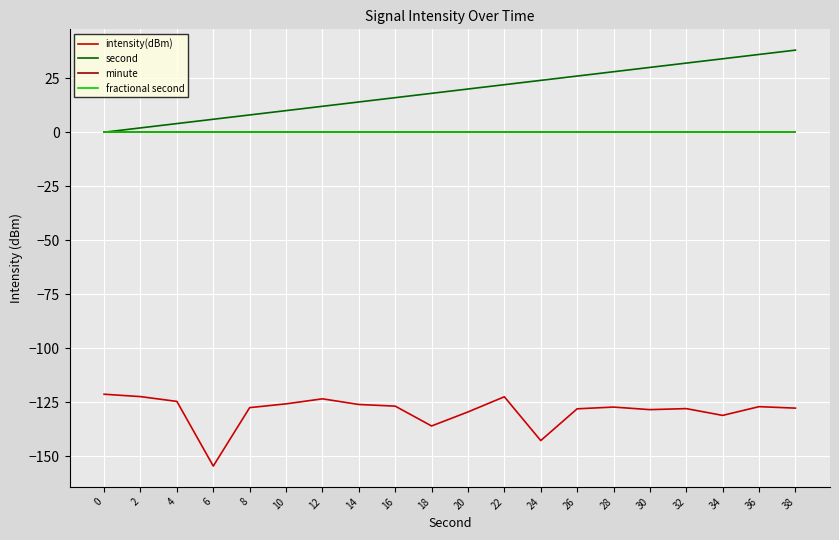

True or false: minute and fractional second intersect in this chart.

False